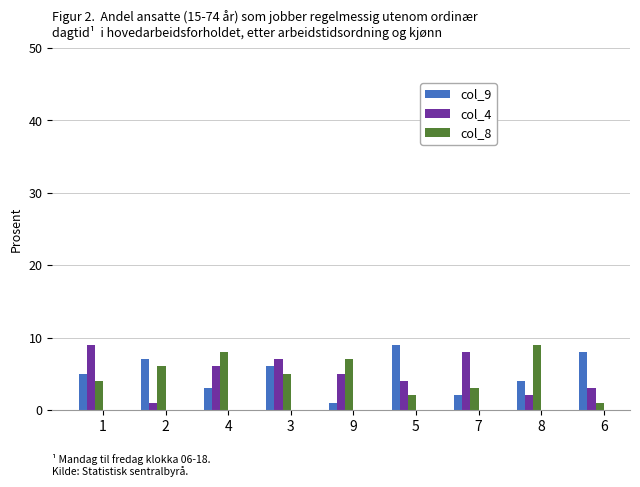

Reading left to right, what are all the values shown in this chart?

col_9: 1=5	2=7	4=3	3=6	9=1	5=9	7=2	8=4	6=8
col_4: 1=9	2=1	4=6	3=7	9=5	5=4	7=8	8=2	6=3
col_8: 1=4	2=6	4=8	3=5	9=7	5=2	7=3	8=9	6=1